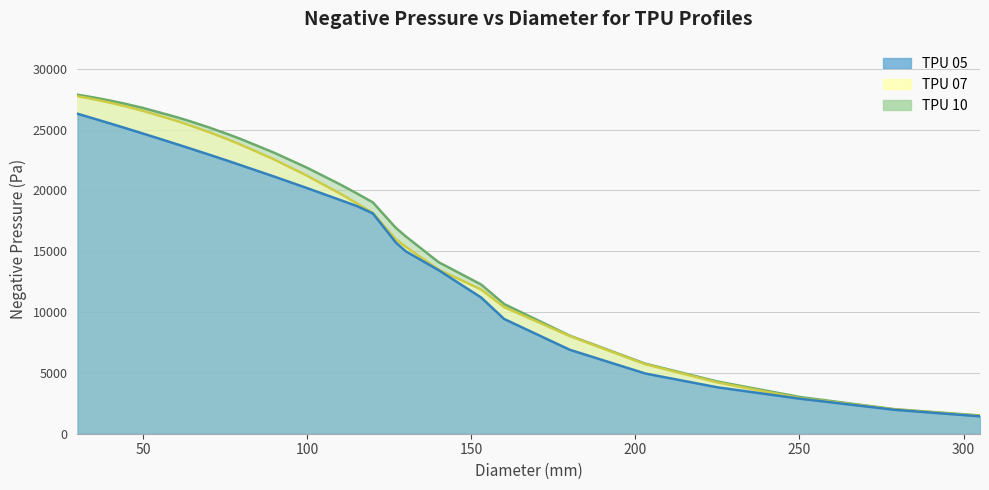

What is the sum of all TPU 07 values?

451728.6